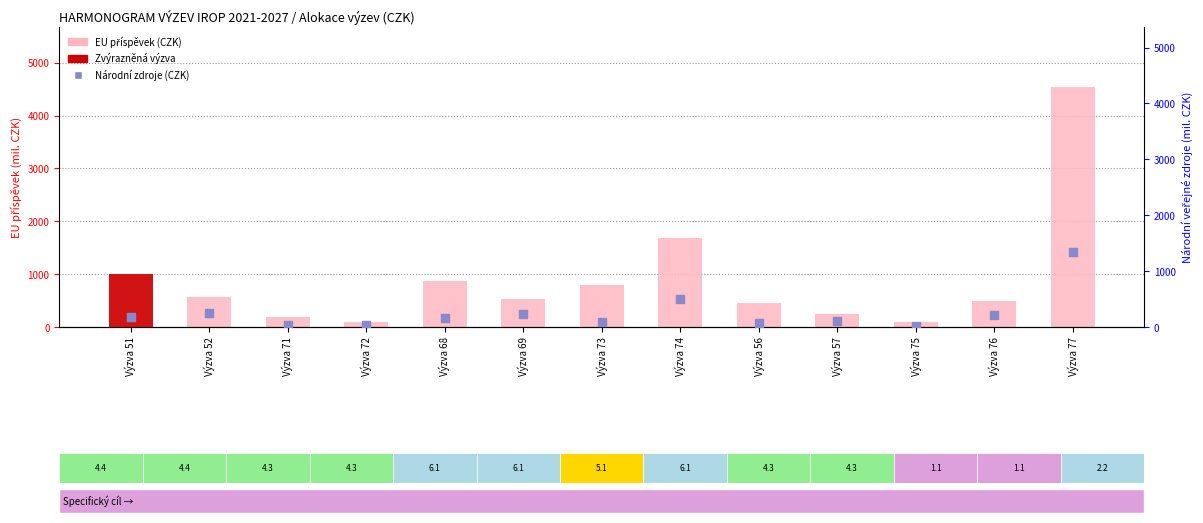

Which series contains the highest Y value?

EU contribution (CZK)